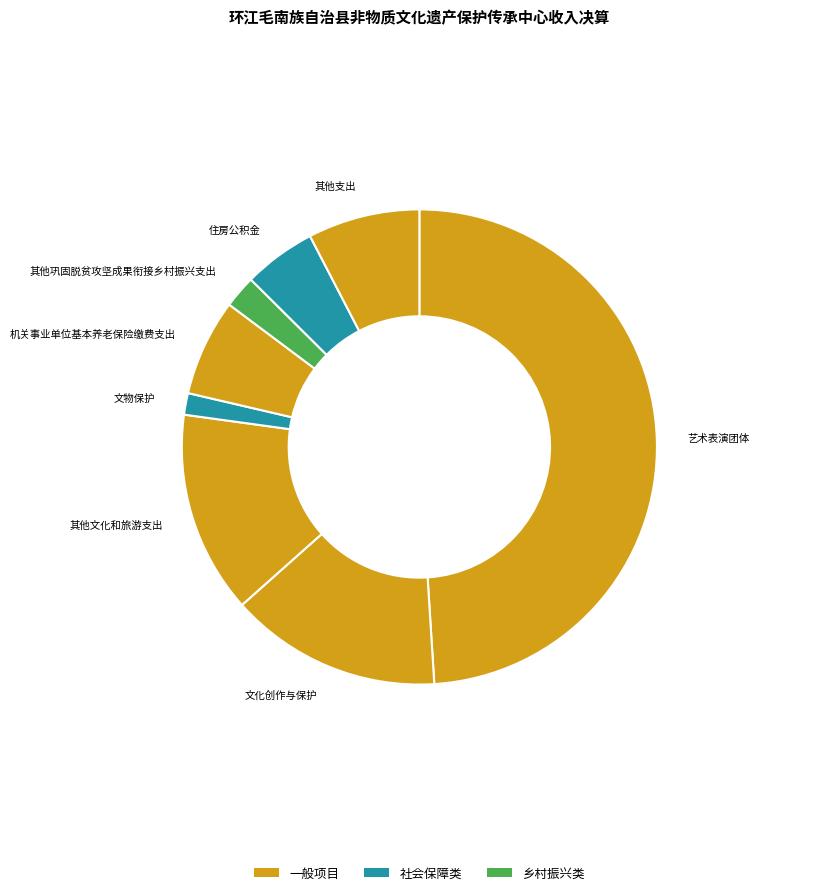

Which slice is the largest?

艺术表演团体